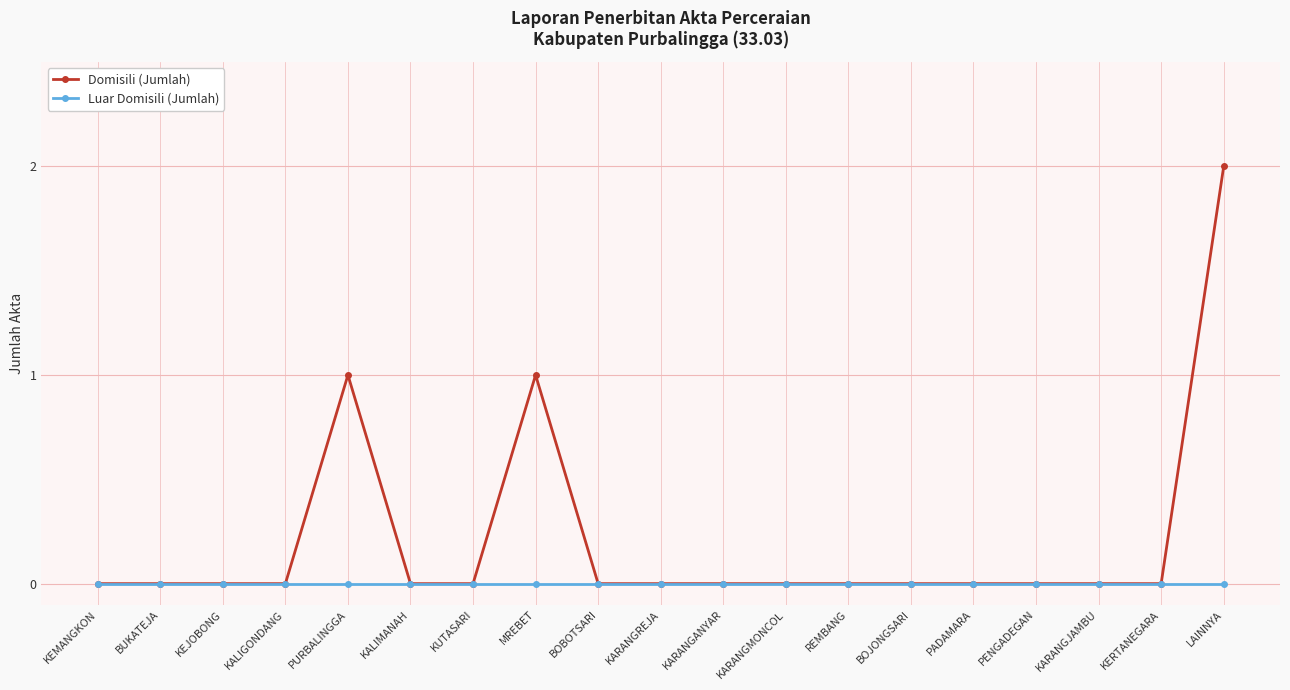

How many series are shown in this chart?

2